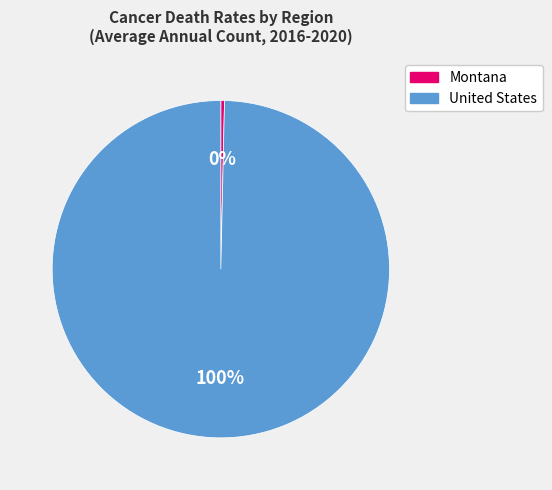

What is the smallest slice in the pie chart?

Montana